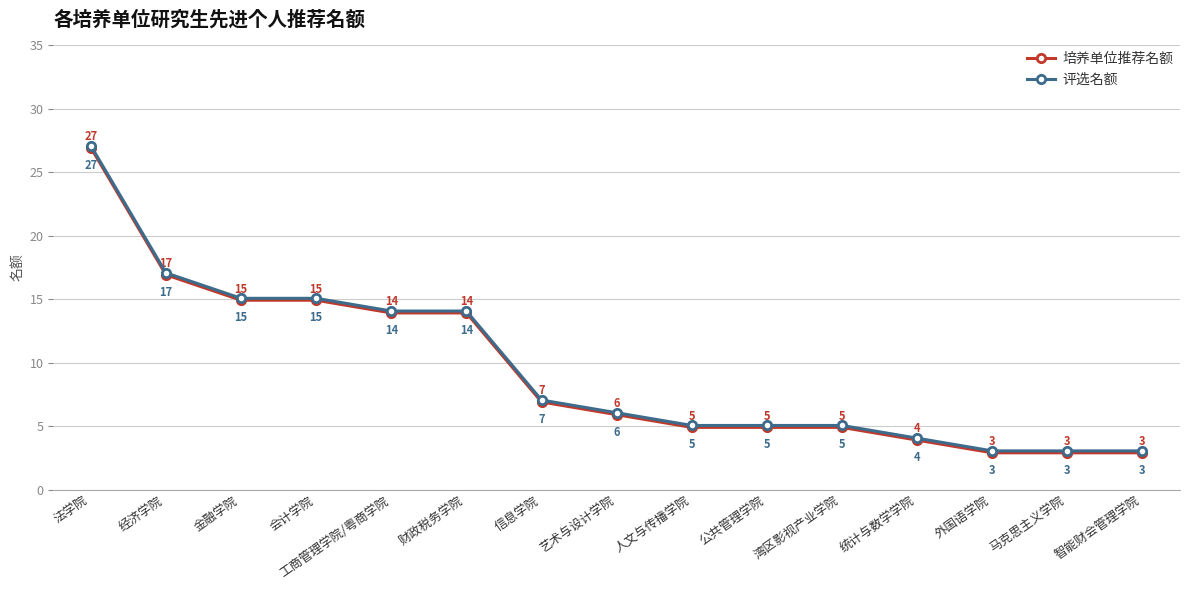

What value does the 培养单位推荐名额 series have at 财政税务学院?

13.9